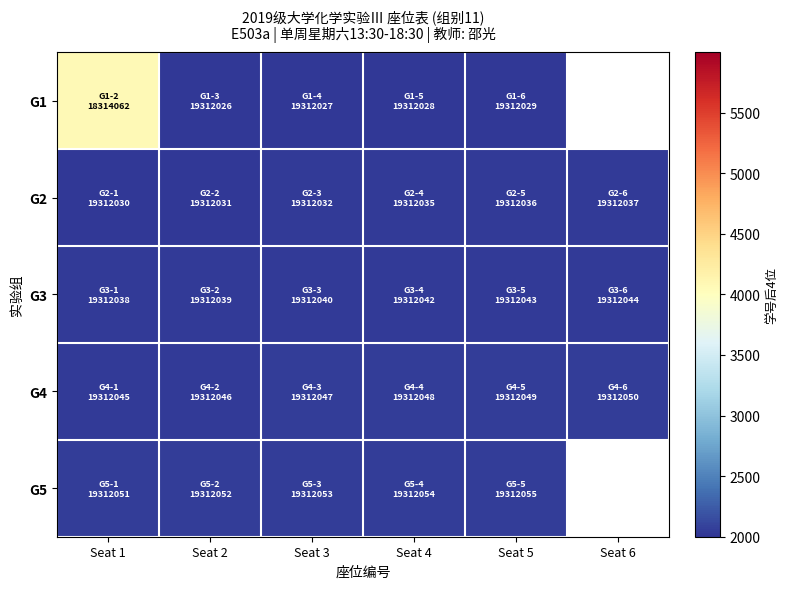

How many values in the G1 series are below 2029?

3